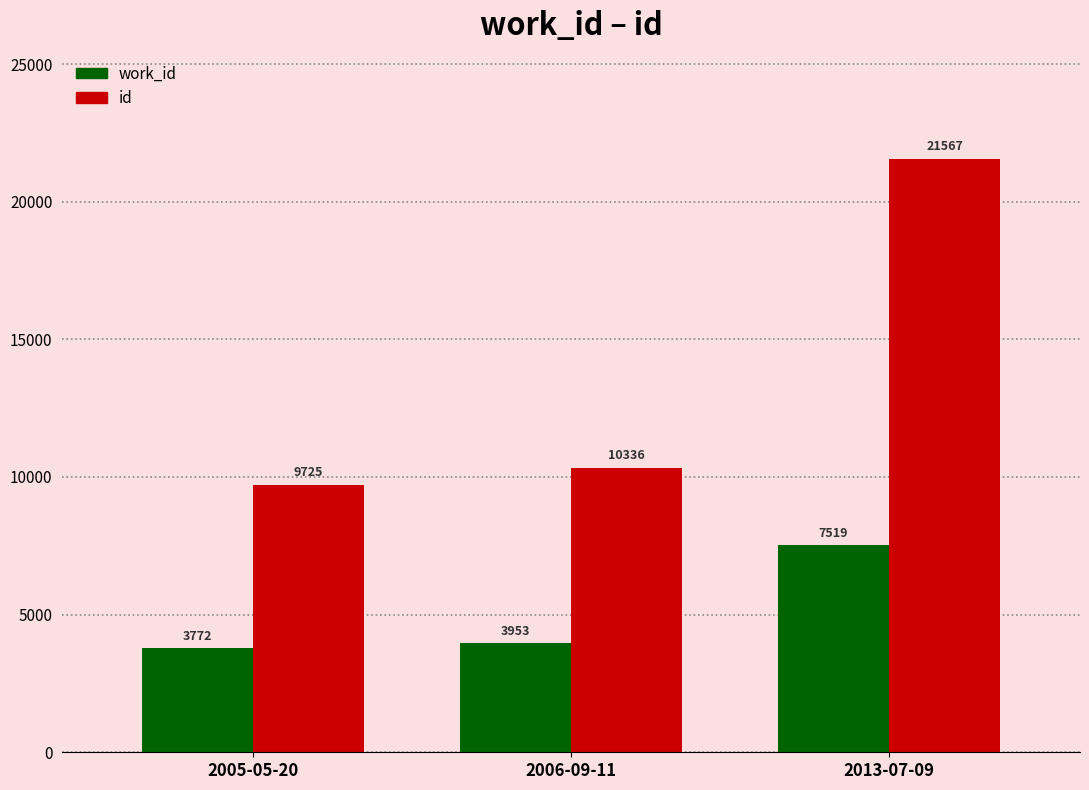

What position from the right is 2006-09-11?

2